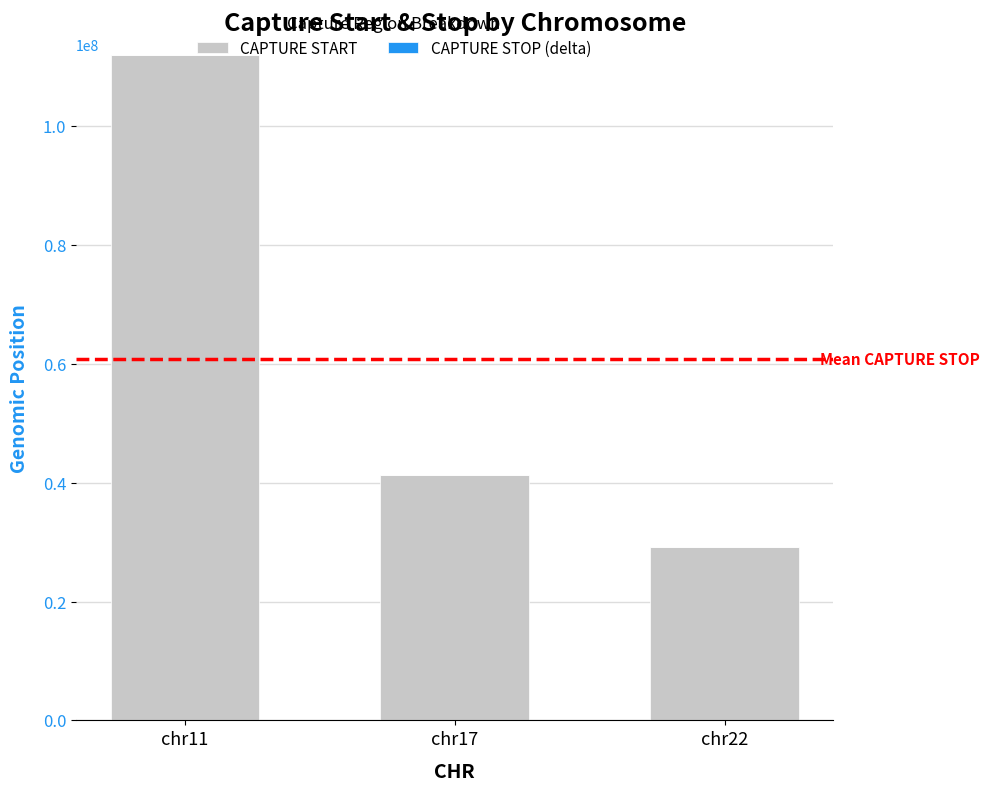

At which category is the sum across all series the highest?

chr11